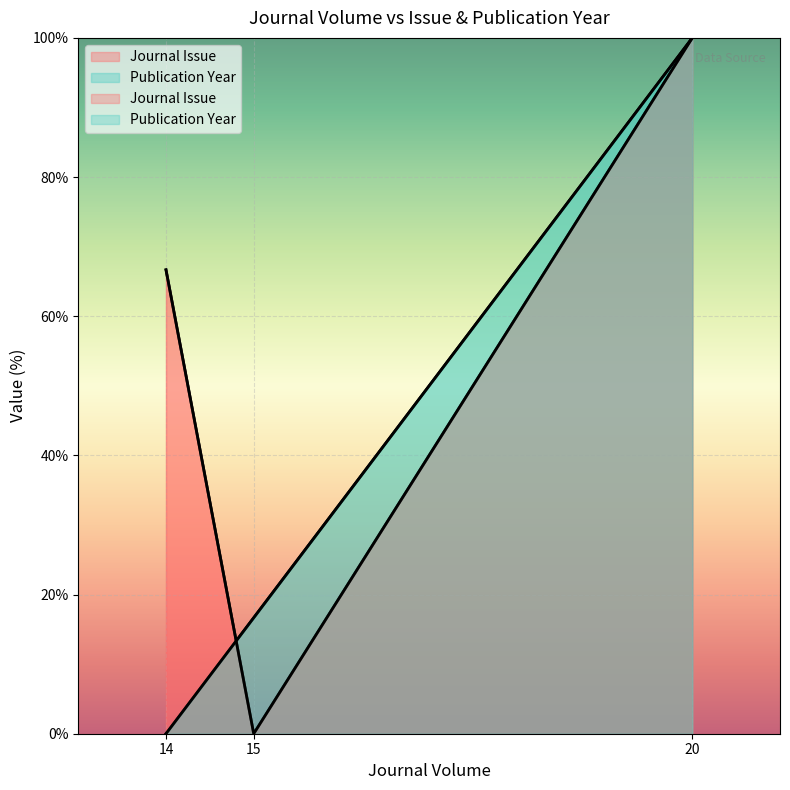

Rank the series at 20 from highest to lowest value.

Journal Issue, Publication Year